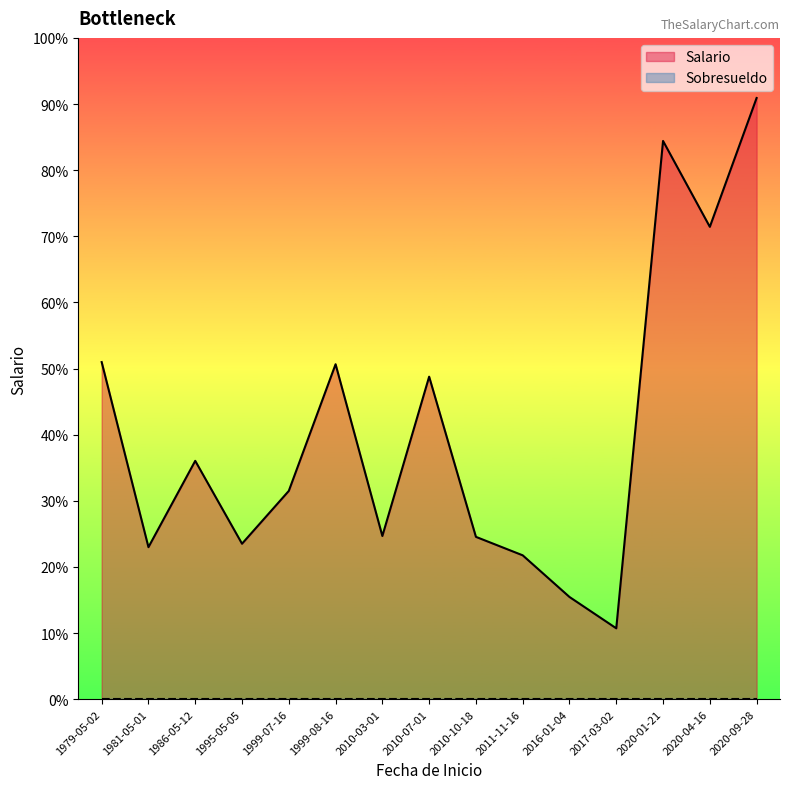

Does the chart display data point markers on the line(s)?

No